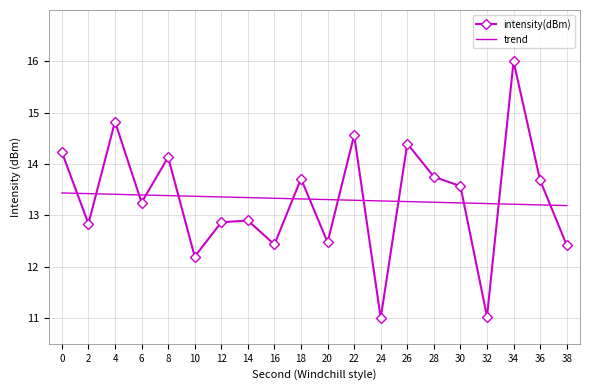

At which category does the chart reach its peak across all series?

34